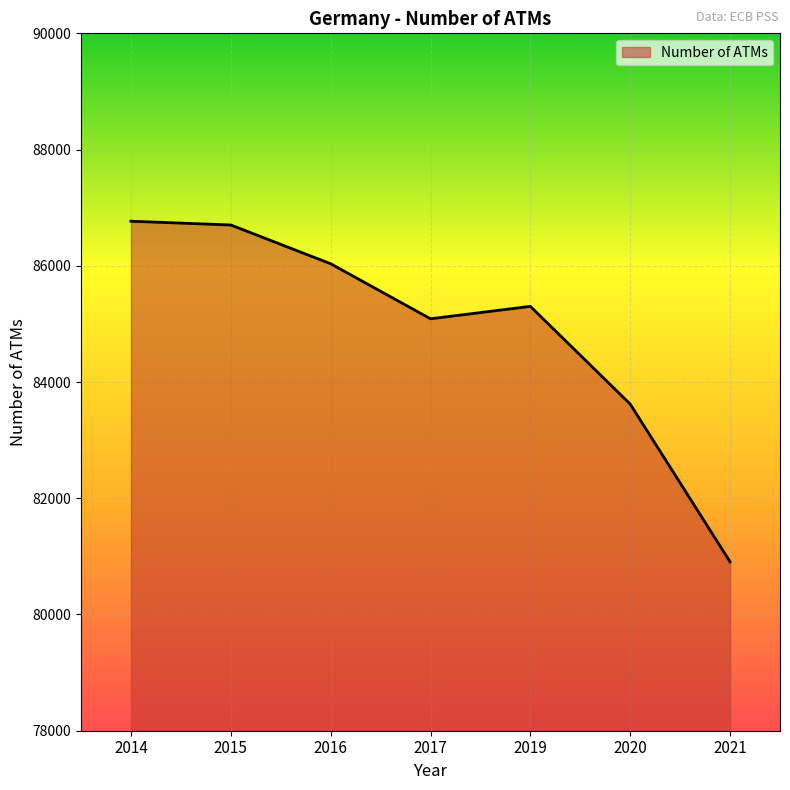

What is the difference between the values at 2015 and 2020?

3082